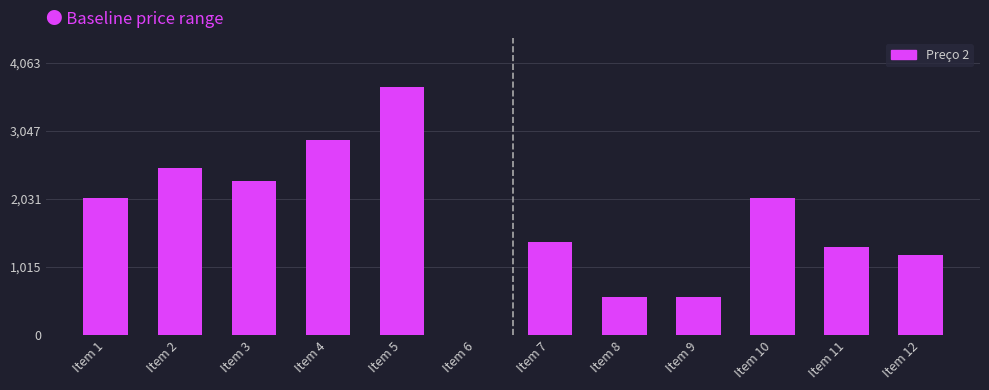

What is the sum of the values at Item 8 and Item 5?

4267.3